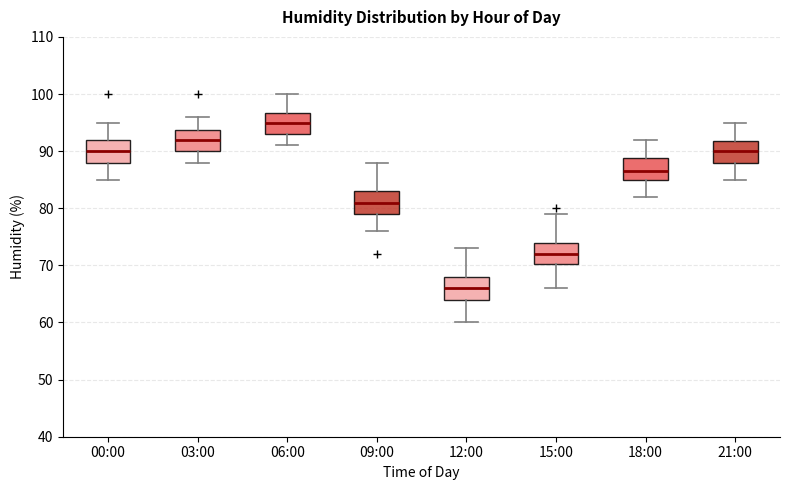

Reading left to right, transcribe this box plot: for each box, give where its median line is, the range the box spans, and where its two whiskers end, as read against the y-axis. The values are not printed on the chart, so give them approximately, as read against the axis.

00:00: median 90, box 88 to 92, whiskers 85 to 95
03:00: median 92, box 90 to 94, whiskers 88 to 96
06:00: median 95, box 93 to 97, whiskers 91 to 100
09:00: median 81, box 79 to 83, whiskers 76 to 88
12:00: median 66, box 64 to 68, whiskers 60 to 73
15:00: median 72, box 70 to 74, whiskers 66 to 79
18:00: median 87, box 85 to 89, whiskers 82 to 92
21:00: median 90, box 88 to 92, whiskers 85 to 95